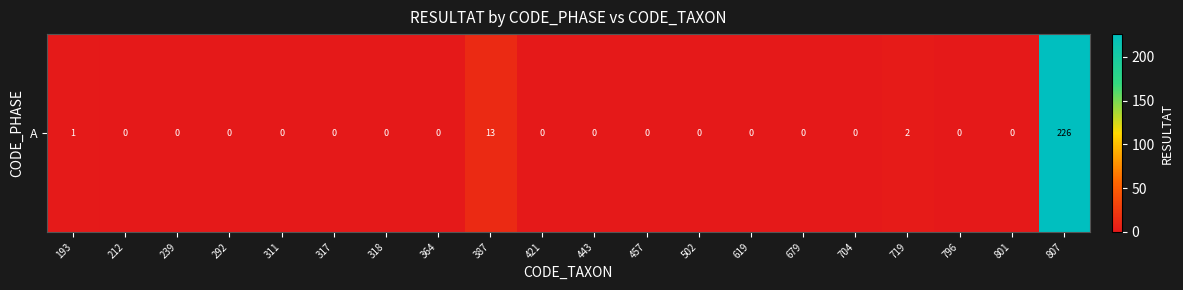

Rank the categories by value from lowest to highest.

212, 239, 292, 311, 317, 318, 364, 421, 443, 457, 502, 619, 679, 704, 796, 801, 193, 719, 387, 807